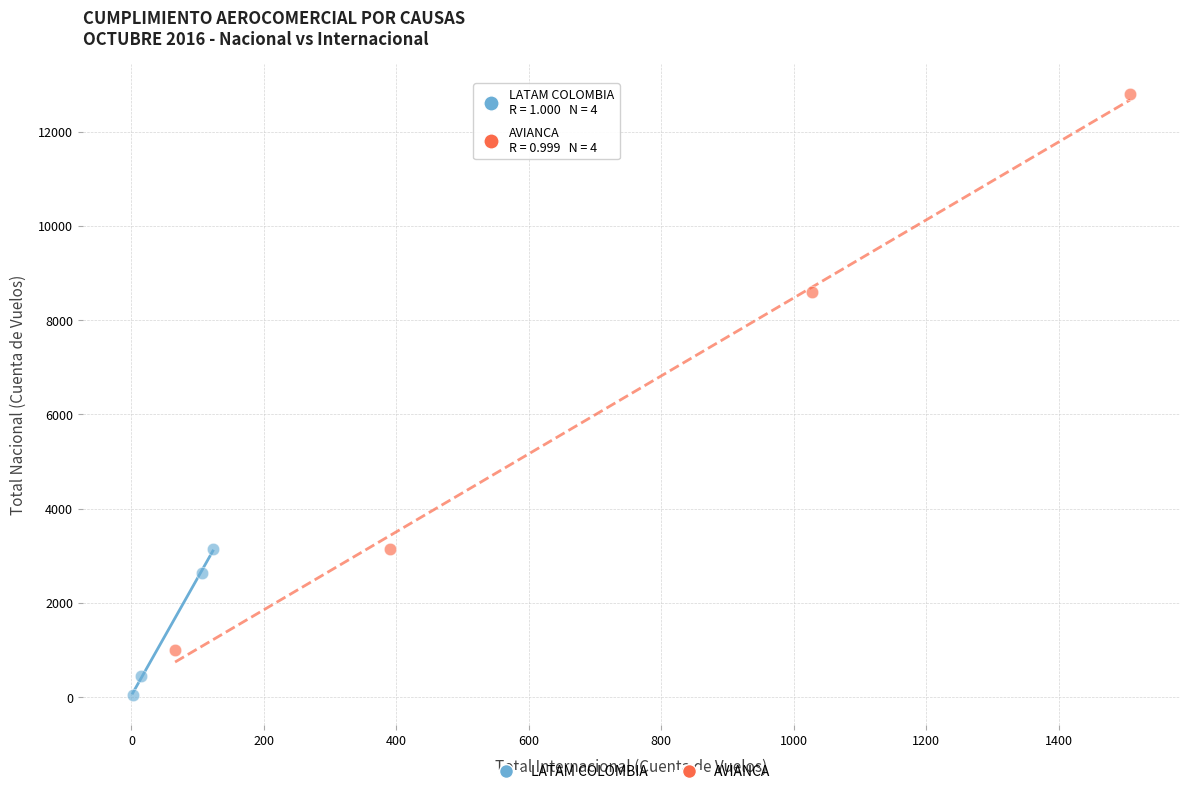

Which series has the largest Y range (max minus min)?

AVIANCA